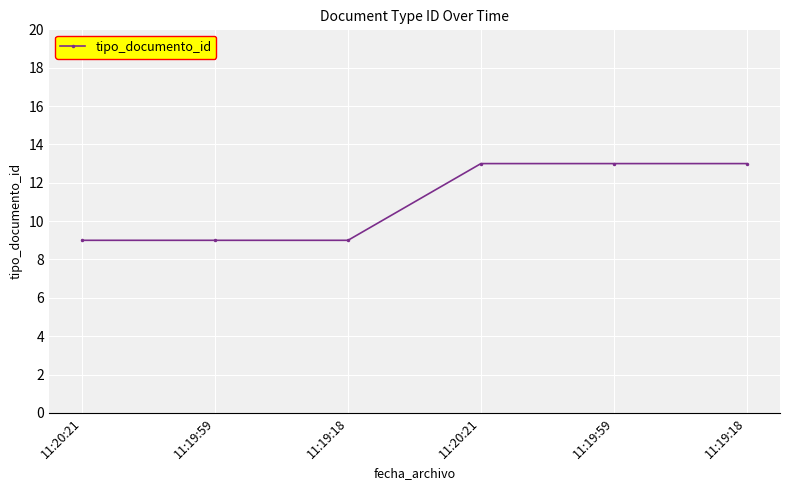

How many lines are shown in the chart?

1